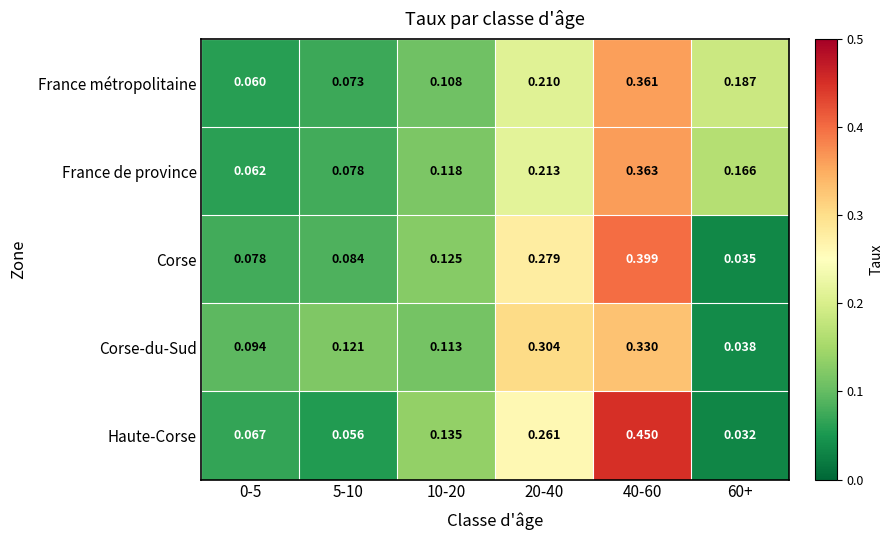

Is the value of Corse-du-Sud at 5-10 greater than the value of Corse at 10-20?

No